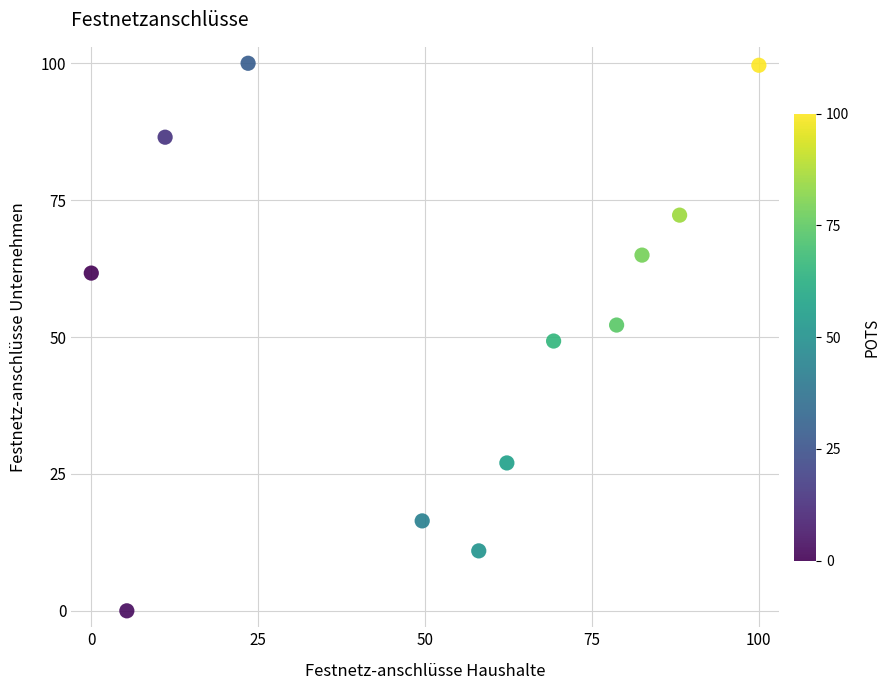

What is the range of Y values (max minus min)?

100.0